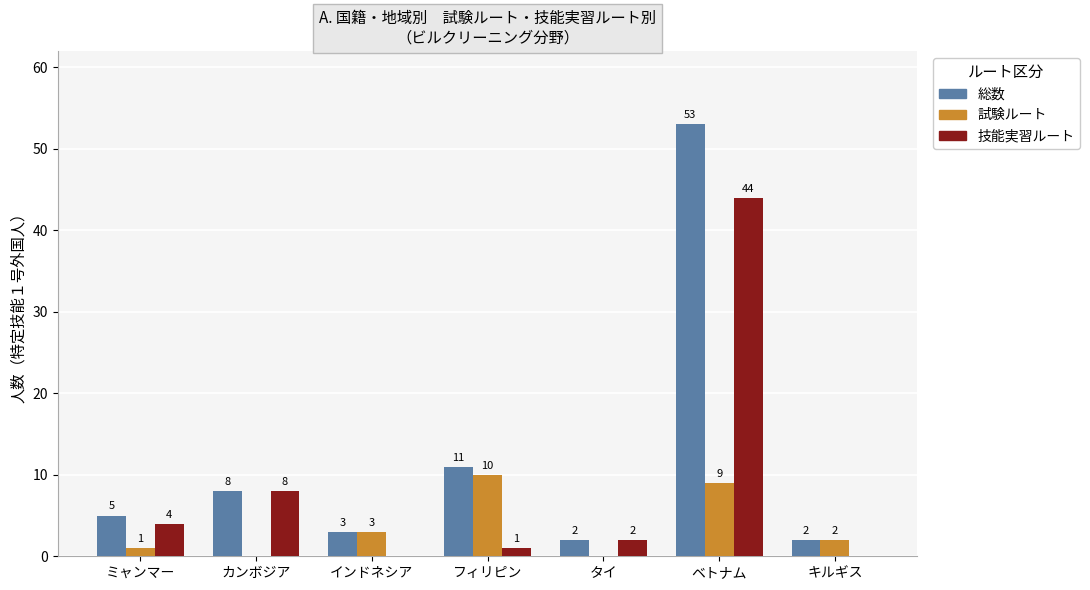

How many groups of bars are there?

7